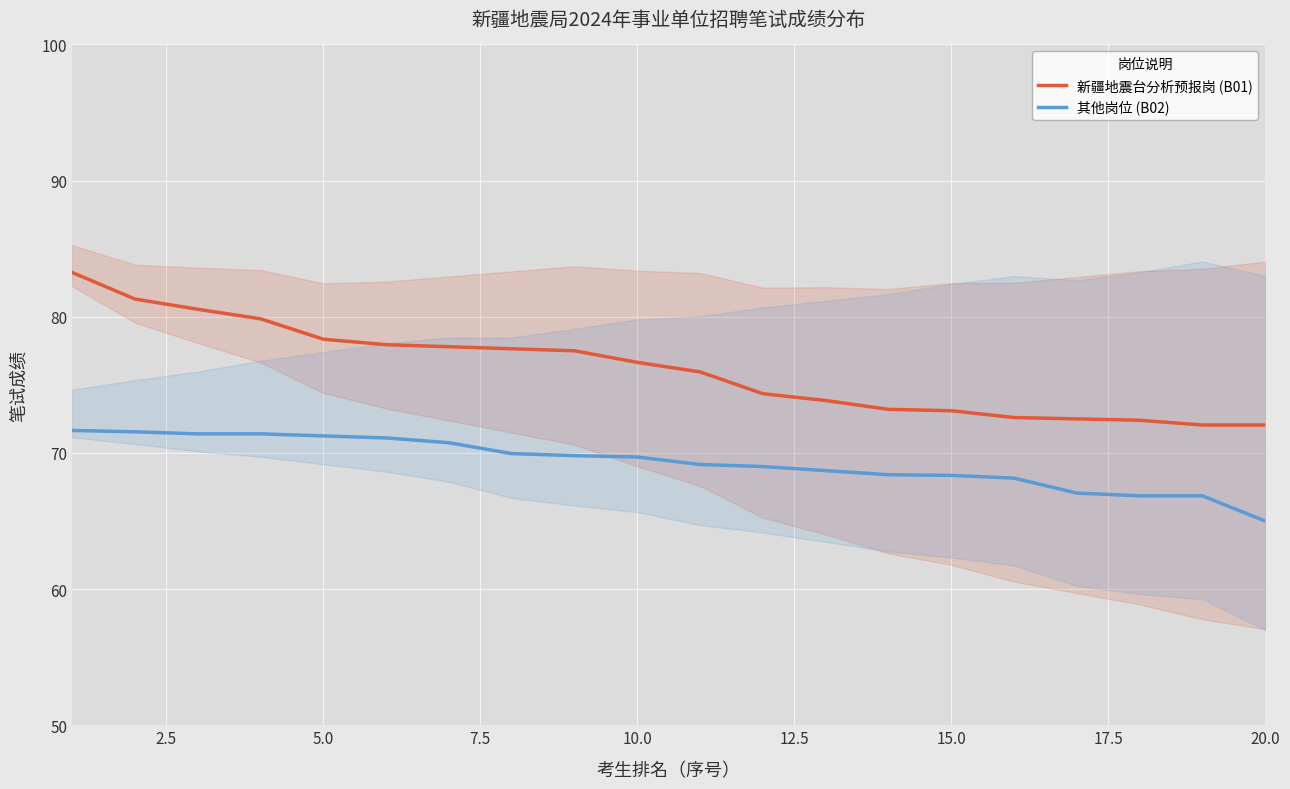

What are all the series names shown in the legend?

新疆地震台分析预报岗 (B01), 其他岗位 (B02)